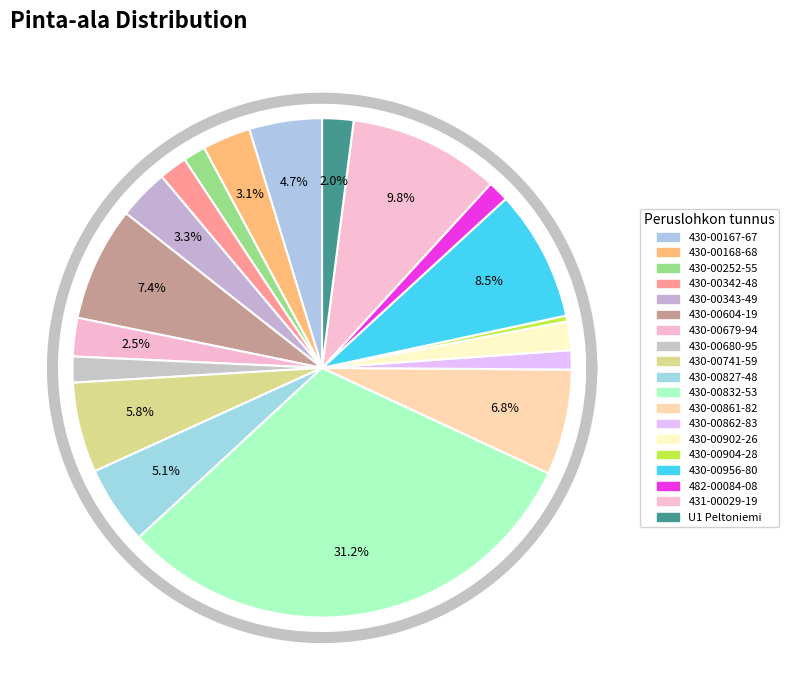

Combined, do 430-00862-83 and 430-00604-19 account for over 50%?

No